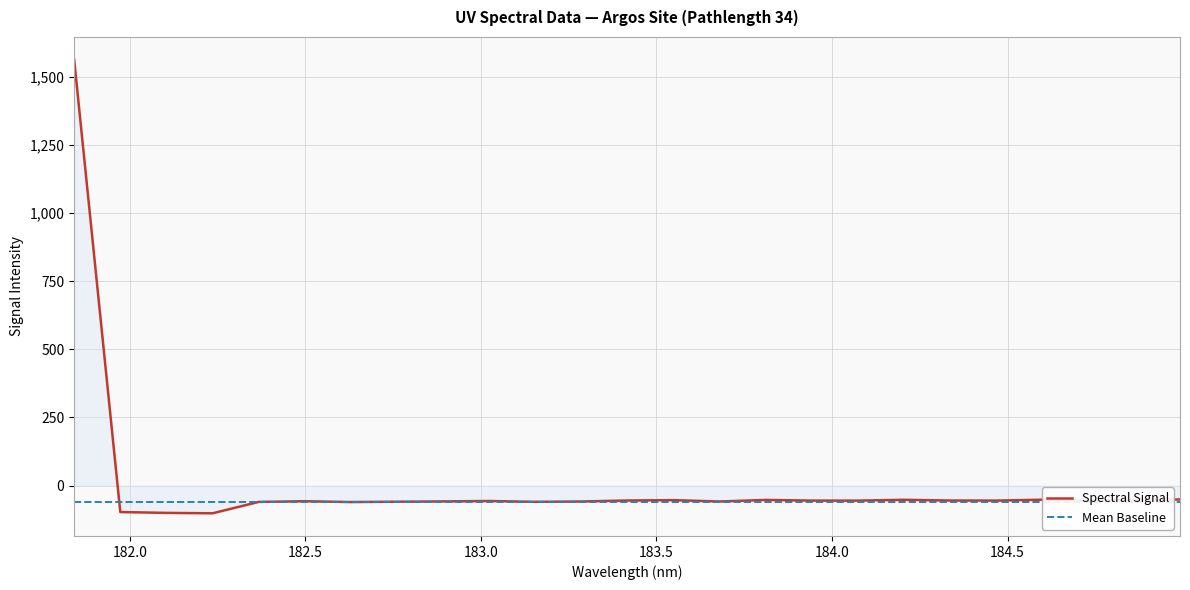

Reading left to right, what are all the values shown in this chart?

Spectral Signal: 1562.6	-96.9	-100.0	-101.5	-59.7	-57.2	-60.2	-59.0	-57.9	-56.4	-59.4	-58.2	-54.6	-53.2	-58.2	-52.4	-54.9	-55.0	-52.0	-54.6	-54.9	-51.6	-54.8	-52.0	-50.8
Mean Baseline: -61.1	-61.1	-61.1	-61.1	-61.1	-61.1	-61.1	-61.1	-61.1	-61.1	-61.1	-61.1	-61.1	-61.1	-61.1	-61.1	-61.1	-61.1	-61.1	-61.1	-61.1	-61.1	-61.1	-61.1	-61.1